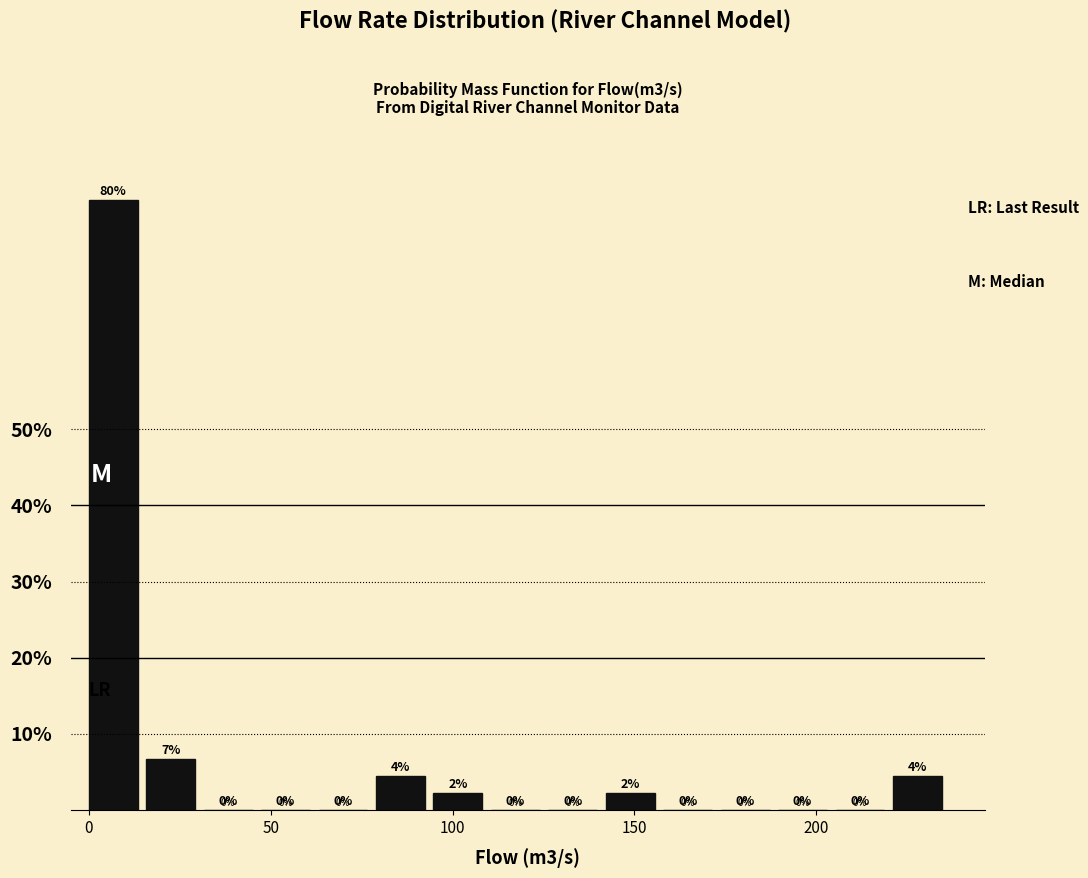

Read against the x-axis, roughly where is the centre of the tallest bar?

5